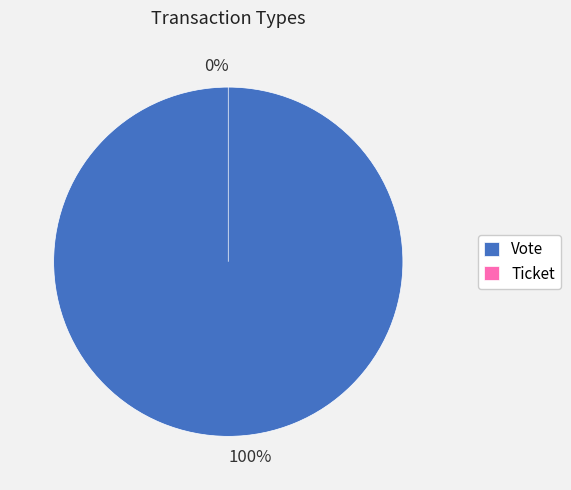

What is the change in value from Vote to Ticket?

-1